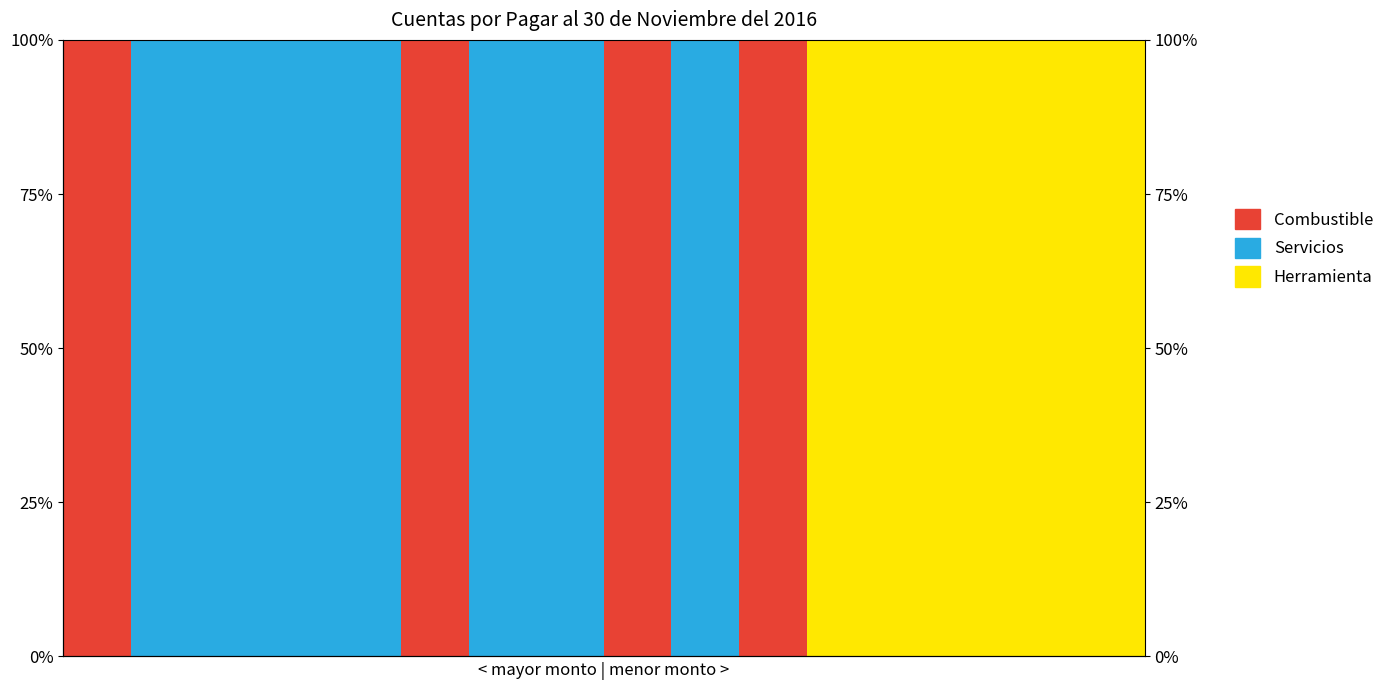

Which series has the widest spread of values?

Combustible